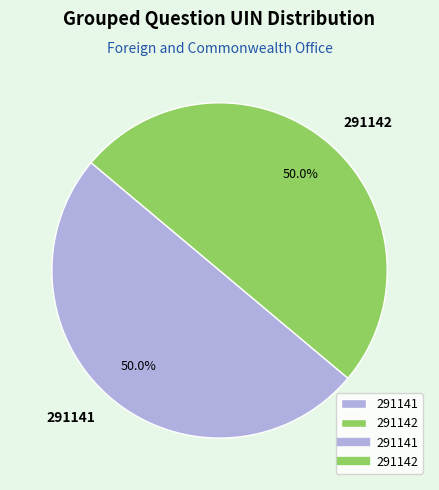

What is the ratio of the value at 291142 to the value at 291141?

1.0